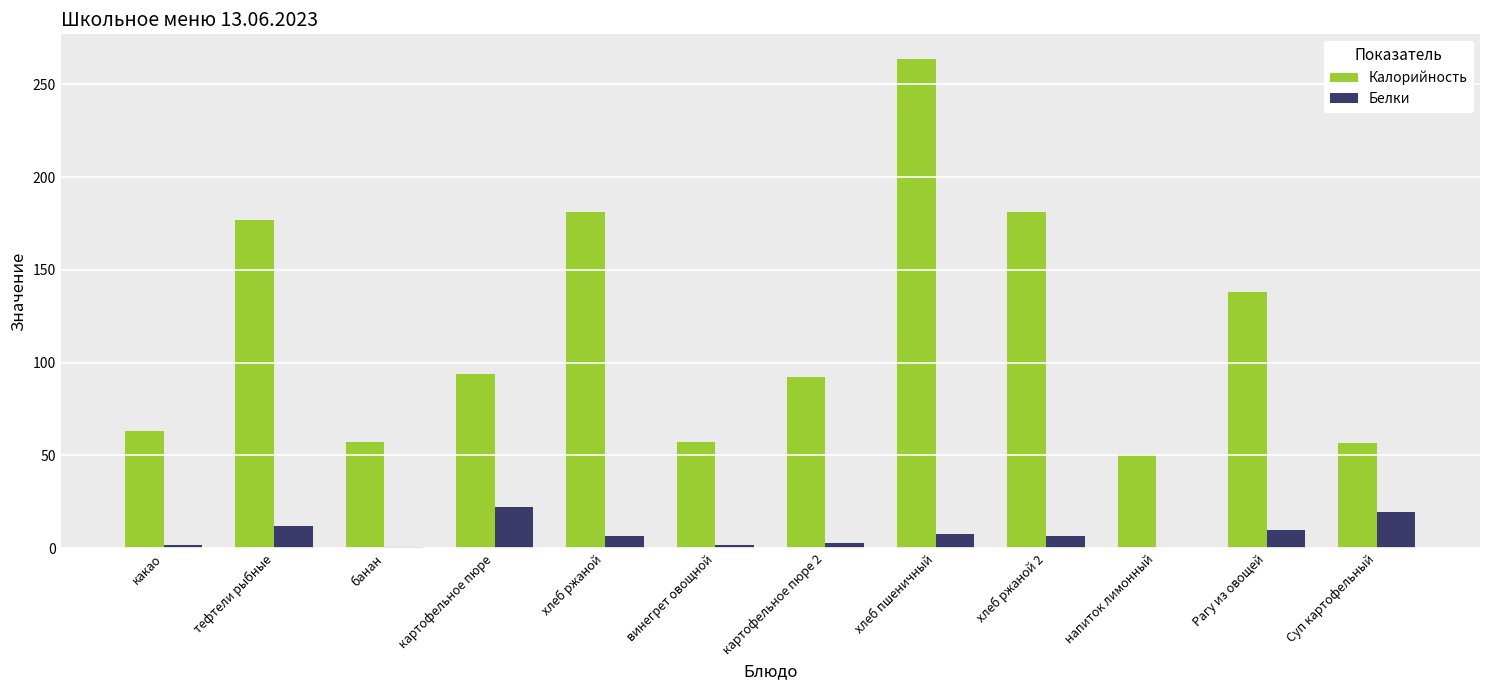

What is the total value across all series at какао?

64.8